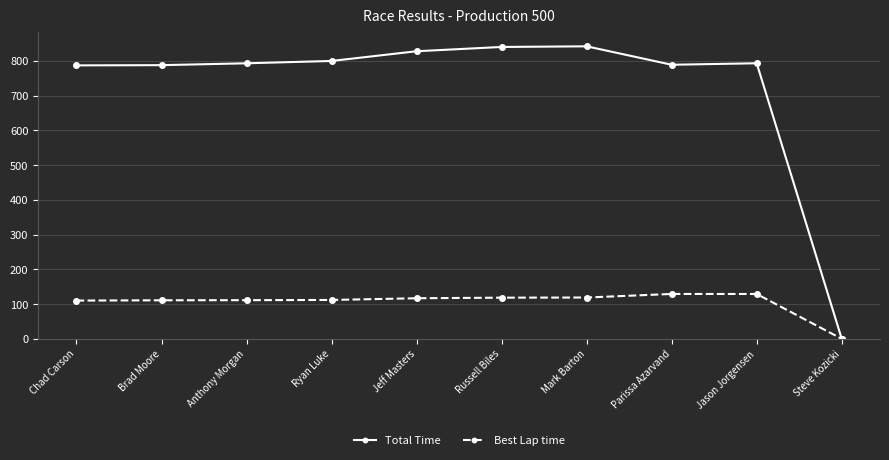

What is the spread (max minus min) of values at Mark Barton?

723.0